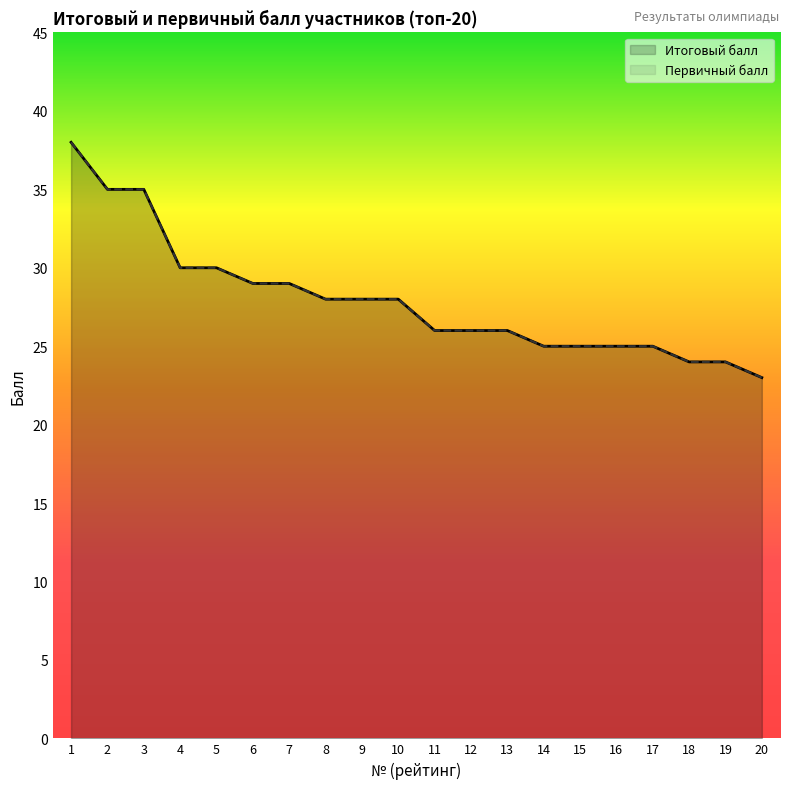

Count the number of categories in the chart.

20